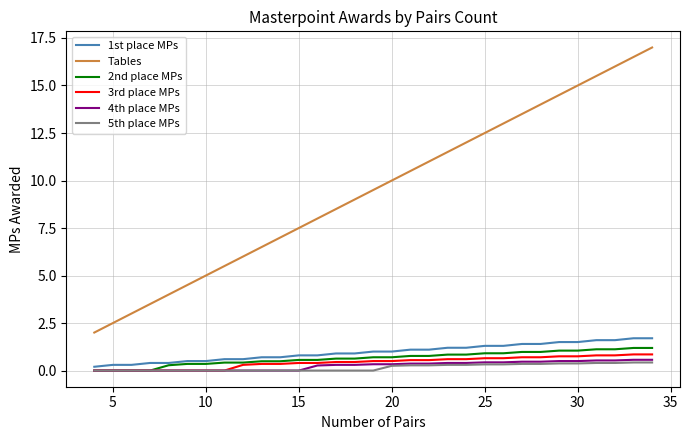

What is the difference between the maximum and second lowest values in the 5th place MPs series?

0.4